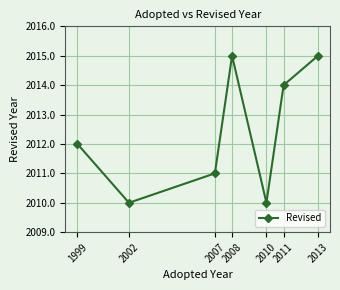

True or false: the data shows 2760 at 2013.

False